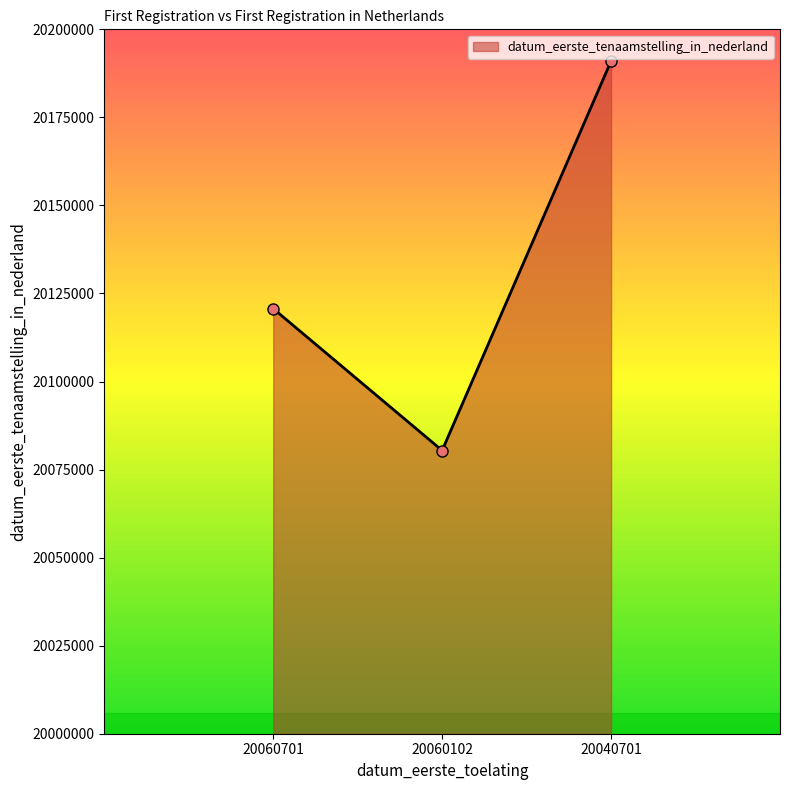

The chart shows a value of 20120703 at 20060701. True or false?

True